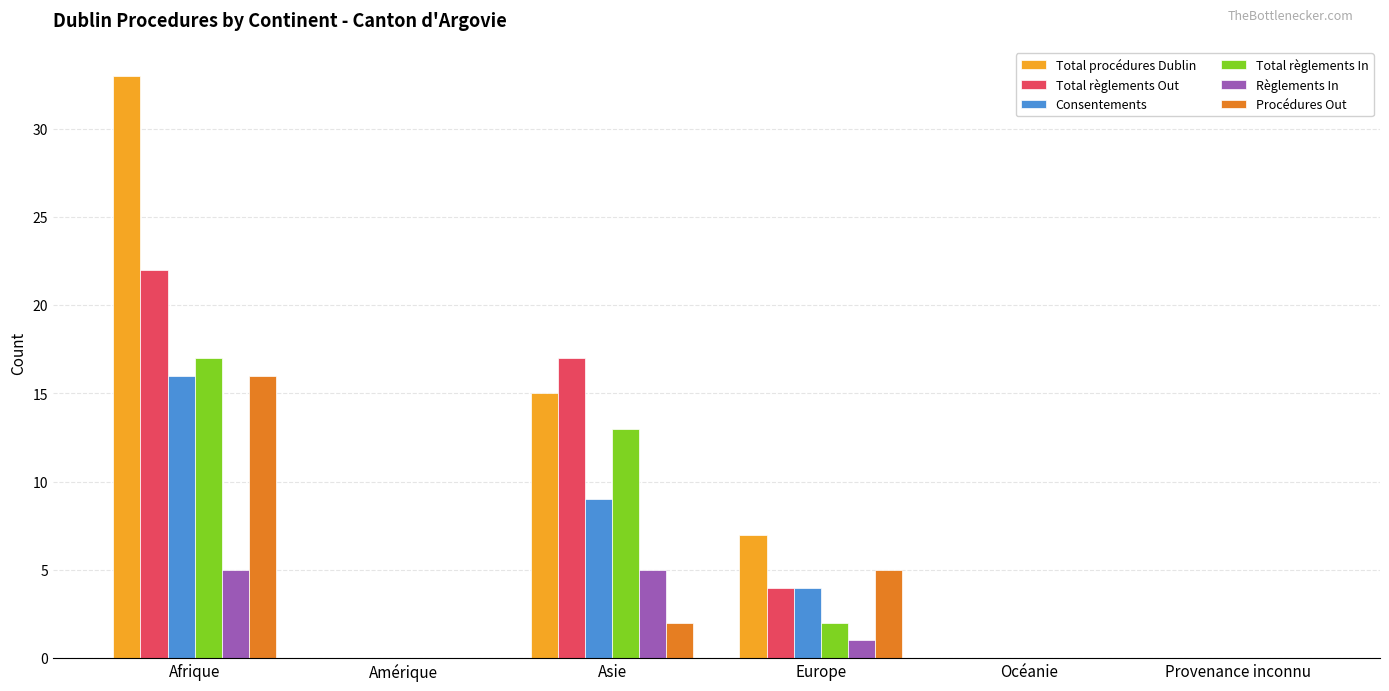

How many categories are shown in the chart?

6